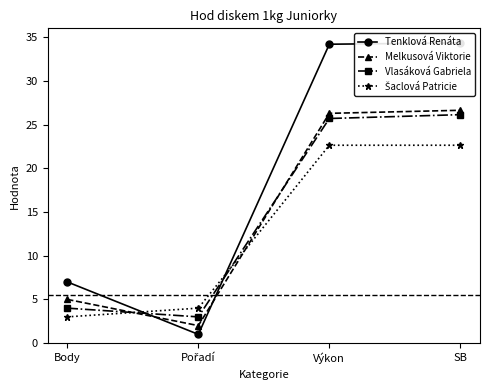

What is the difference between the maximum and minimum values in the Šaclová Patricie series?

19.6